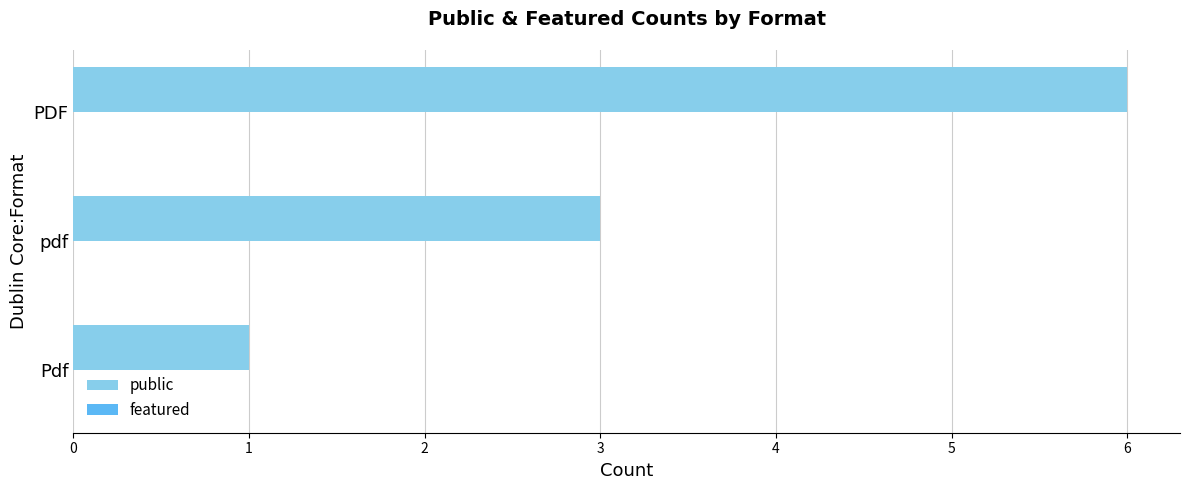

Reading bottom to top, what are all the values shown in this chart?

Pdf=1	pdf=3	PDF=6